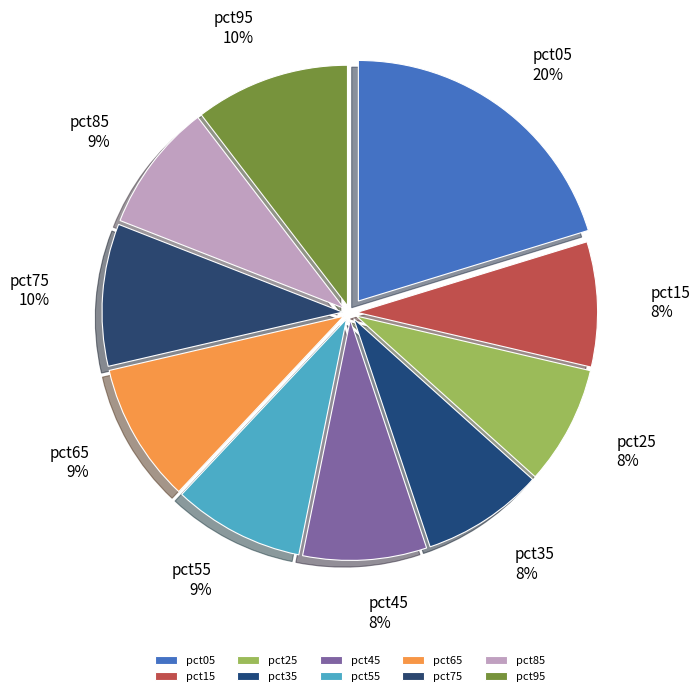

Do pct05 and pct65 together represent more than half of the pie?

No